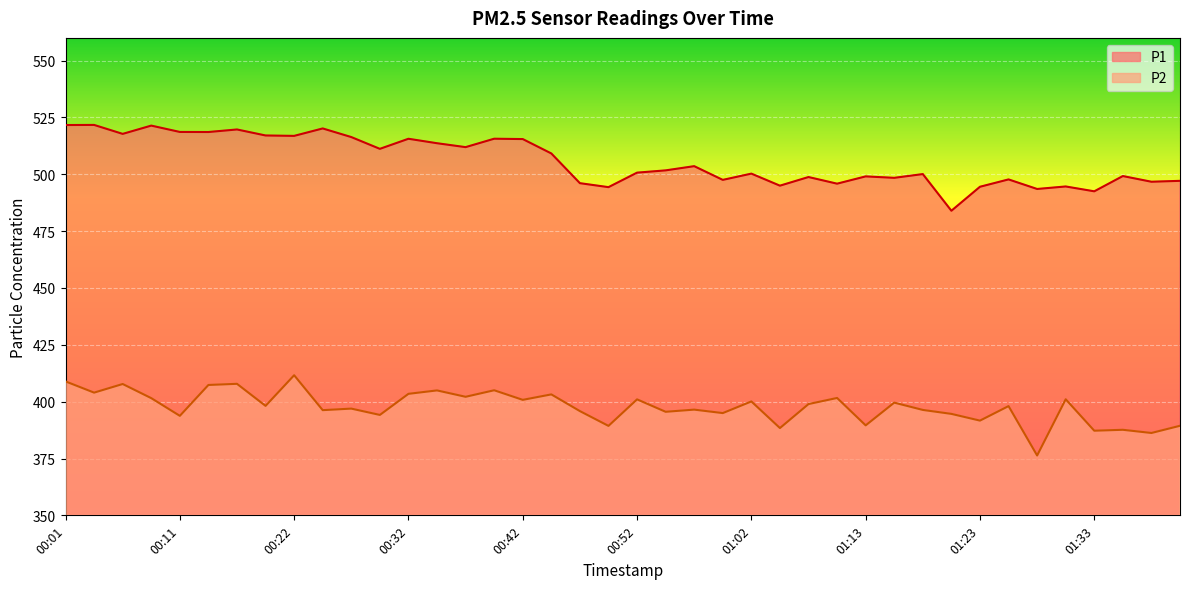

At which label does P1 first exceed 501?

00:01